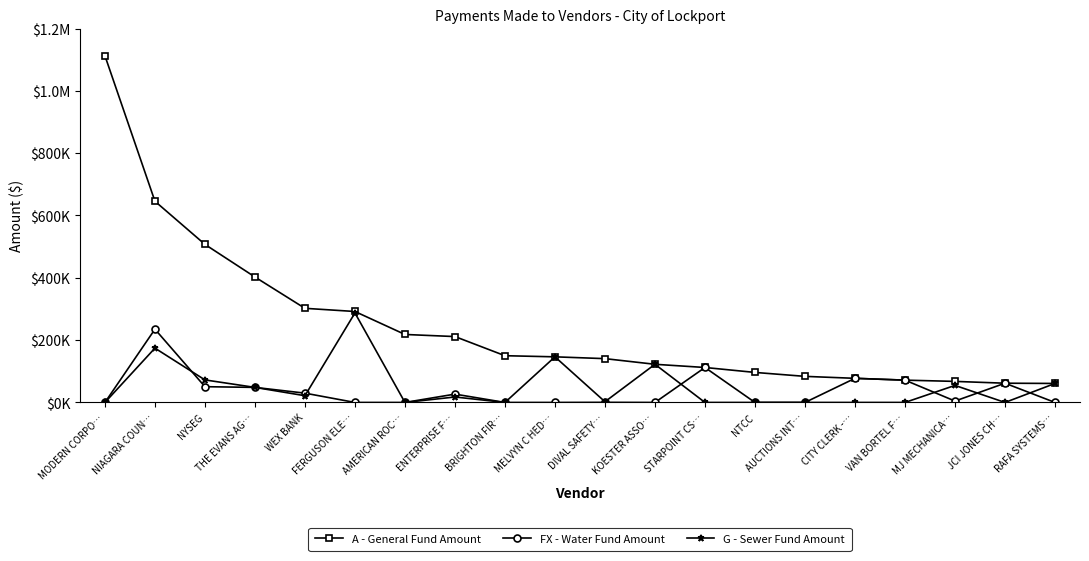

Which series changed the most between THE EVANS AG… and NTCC?

A - General Fund Amount